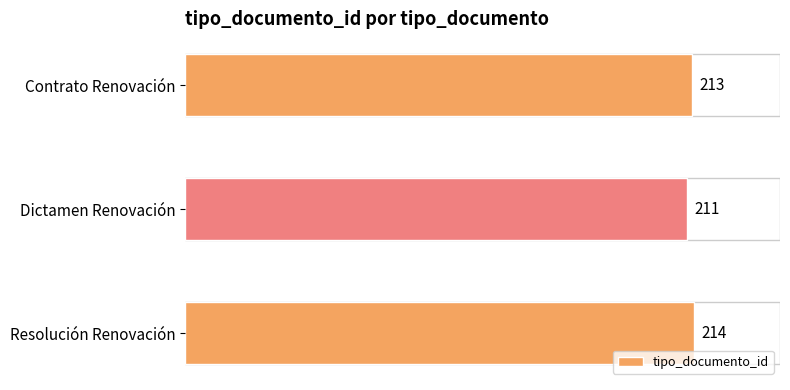

What is the average value?

213